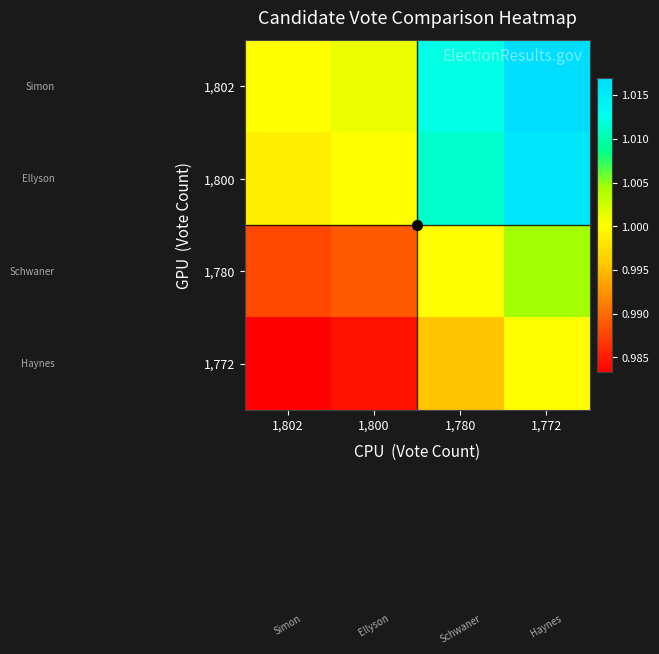

Between 1,780 and 1,802, which is larger?

1,780